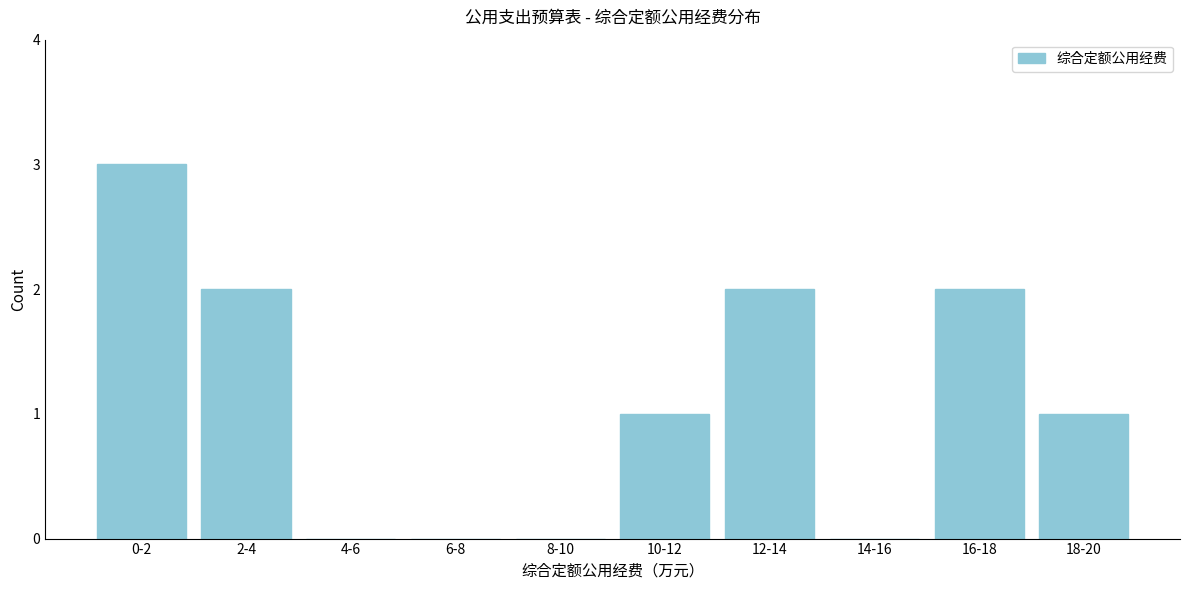

Reading left to right, extract all data points from this chart.

0-2=3	2-4=2	4-6=0	6-8=0	8-10=0	10-12=1	12-14=2	14-16=0	16-18=2	18-20=1